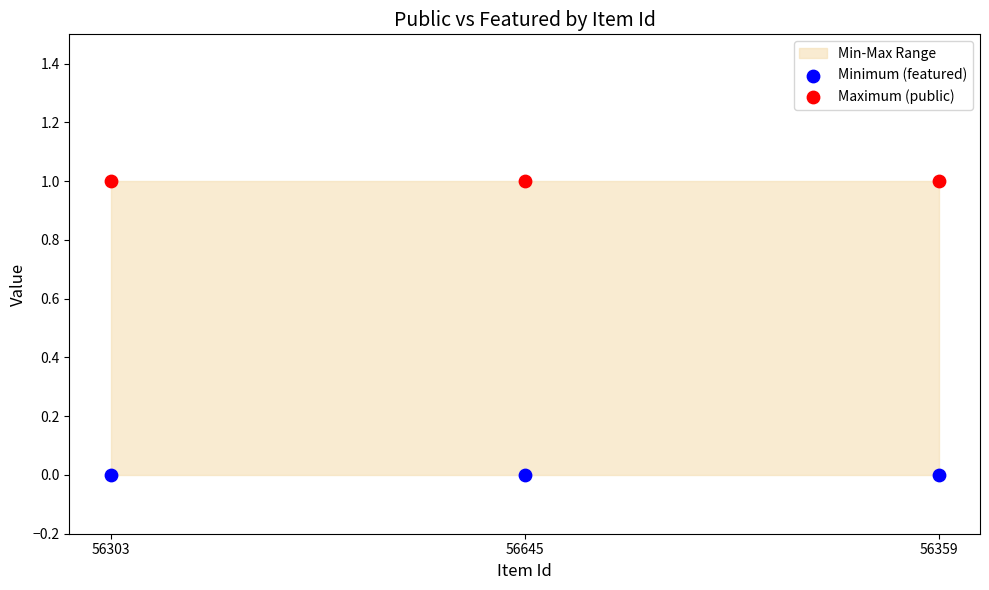

Which series contains the lowest Y value?

Minimum (featured)